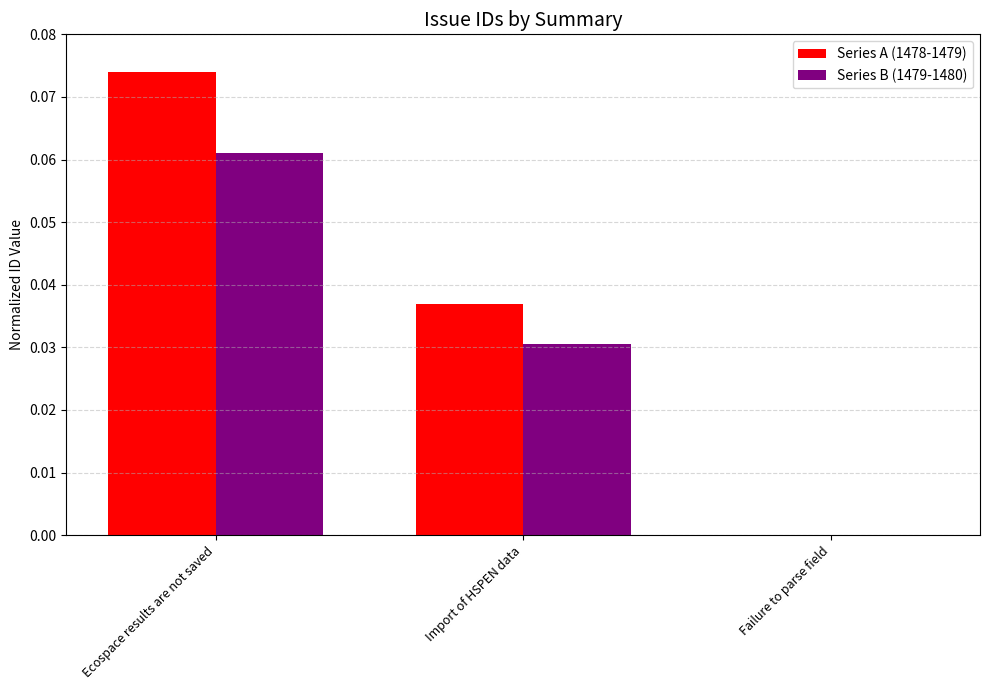

At which category is the sum across all series the highest?

Ecospace results are not saved